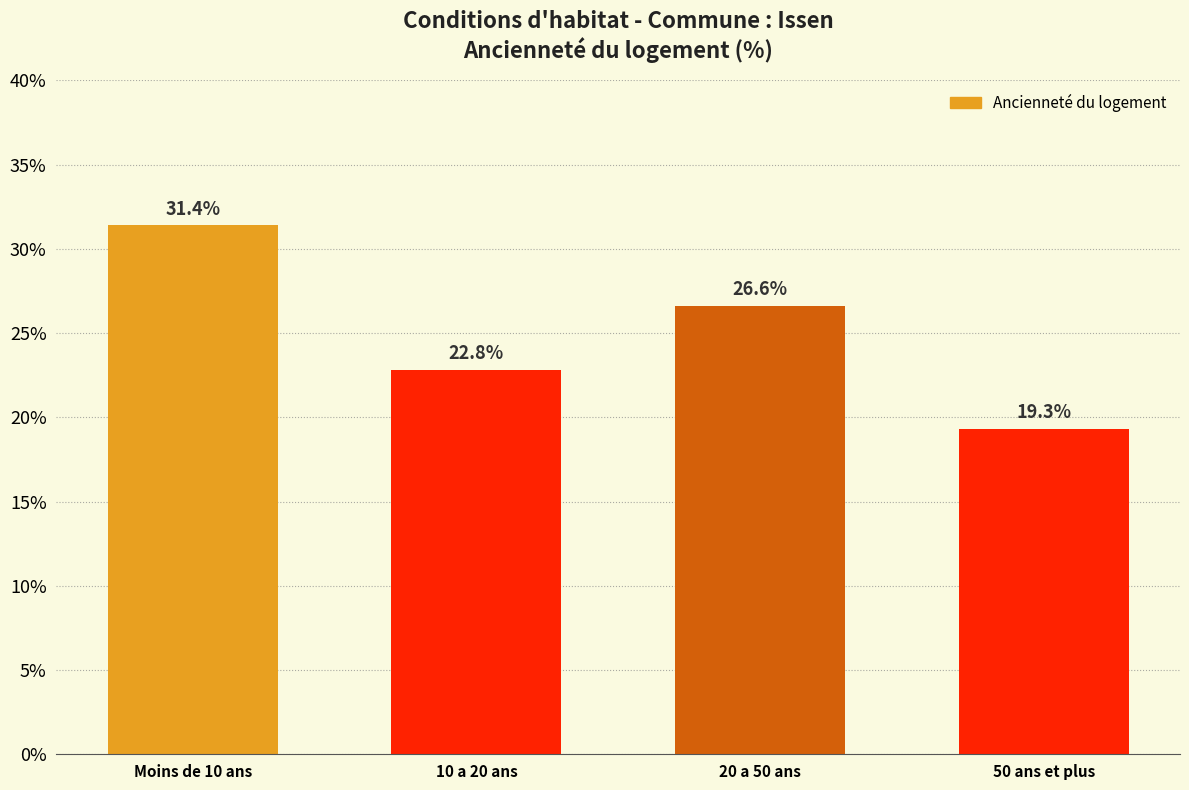

Reading right to left, extract all data points from this chart.

50 ans et plus=19.3	20 a 50 ans=26.6	10 a 20 ans=22.8	Moins de 10 ans=31.4